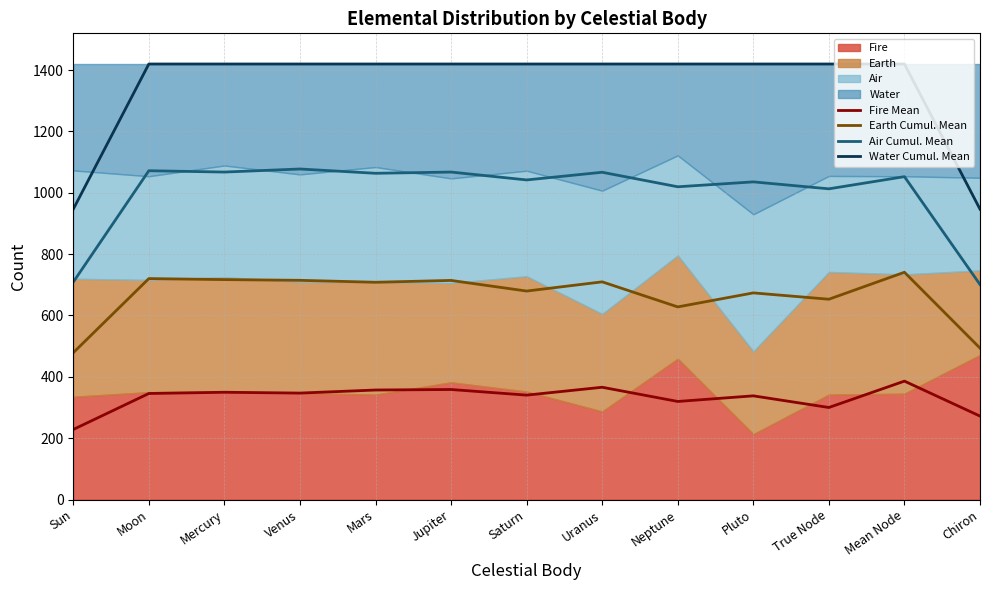

Reading right to left, what are all the values shown in this chart?

Fire Mean: Chiron=272.0	Mean Node=386.0	True Node=300.0	Pluto=338.0	Neptune=319.7	Uranus=366.0	Saturn=340.3	Jupiter=358.7	Mars=357.0	Venus=347.0	Mercury=349.7	Moon=345.7	Sun=228.3
Earth Cumul. Mean: Chiron=493.7	Mean Node=741.0	True Node=653.0	Pluto=673.7	Neptune=628.0	Uranus=709.7	Saturn=679.7	Jupiter=714.3	Mars=708.3	Venus=714.7	Mercury=717.0	Moon=720.3	Sun=478.7
Air Cumul. Mean: Chiron=701.0	Mean Node=1052.7	True Node=1013.0	Pluto=1035.7	Neptune=1019.7	Uranus=1067.0	Saturn=1042.0	Jupiter=1067.7	Mars=1063.7	Venus=1077.7	Mercury=1067.7	Moon=1072.0	Sun=709.0
Water Cumul. Mean: Chiron=946.7	Mean Node=1420.0	True Node=1420.0	Pluto=1420.0	Neptune=1420.0	Uranus=1420.0	Saturn=1420.0	Jupiter=1420.0	Mars=1420.0	Venus=1420.0	Mercury=1420.0	Moon=1420.0	Sun=946.7